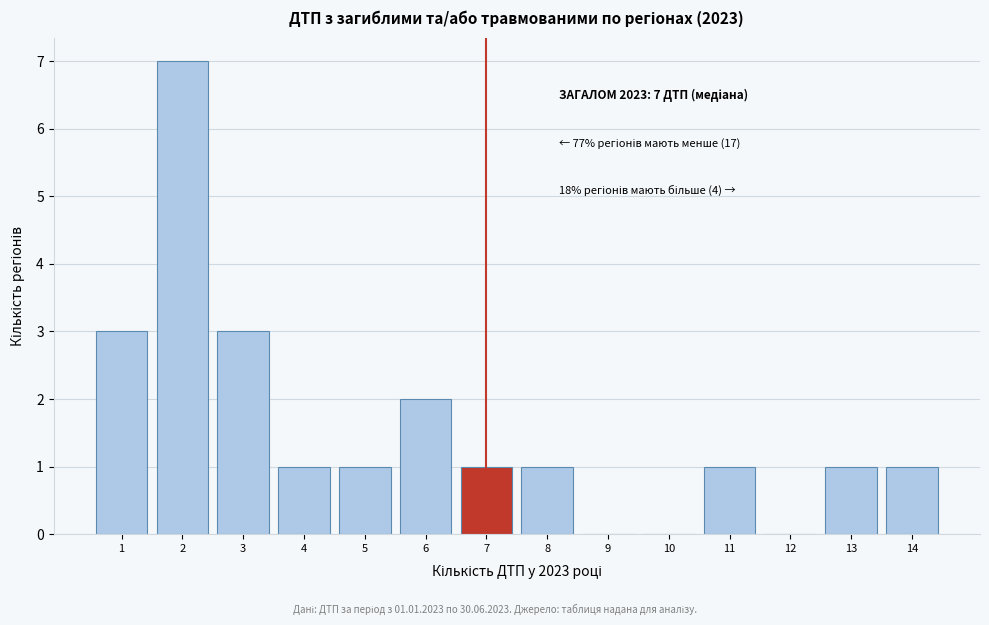

Which range on the x-axis has the tallest bar?

1.5 to 2.5